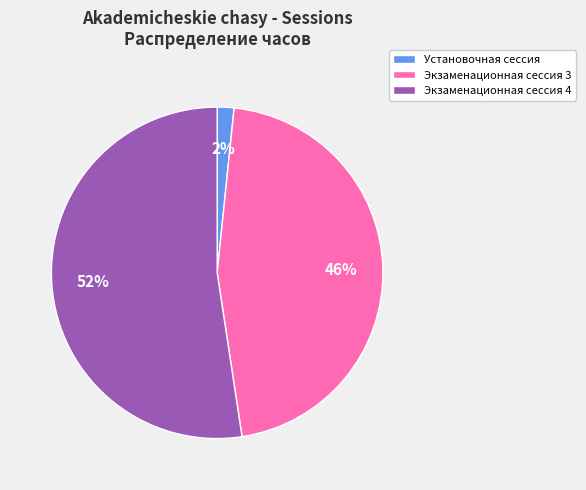

Is there any slice that represents more than half of the pie?

Yes